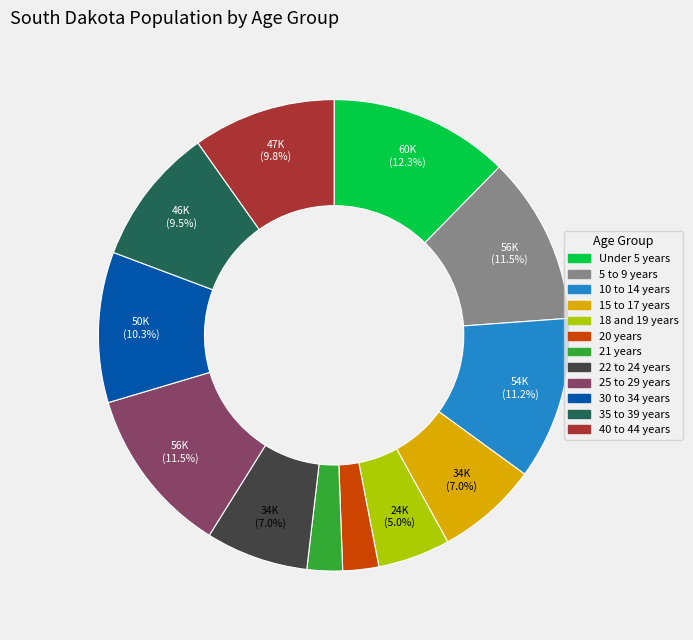

Which category has the biggest portion of the pie?

Under 5 years